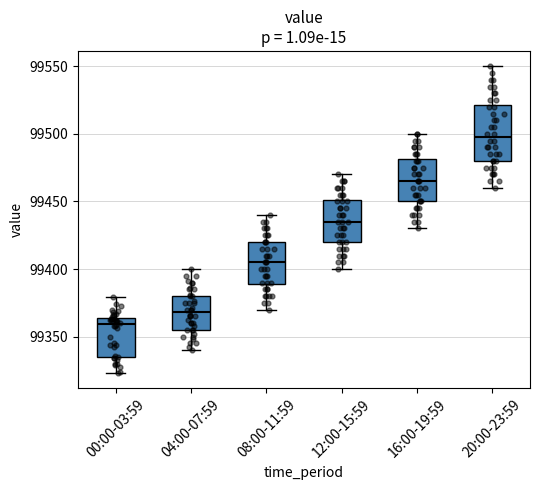

Reading left to right, read every box against the y-axis: the position of its median line, the range the box covers, and the ends of its whiskers. The values are not printed on the chart, so give them approximately, as read against the axis.

00:00-03:59: median 99360, box 99335 to 99365, whiskers 99325 to 99380
04:00-07:59: median 99370, box 99355 to 99380, whiskers 99340 to 99400
08:00-11:59: median 99405, box 99390 to 99420, whiskers 99370 to 99440
12:00-15:59: median 99435, box 99420 to 99450, whiskers 99400 to 99470
16:00-19:59: median 99465, box 99450 to 99480, whiskers 99430 to 99500
20:00-23:59: median 99500, box 99480 to 99520, whiskers 99460 to 99550